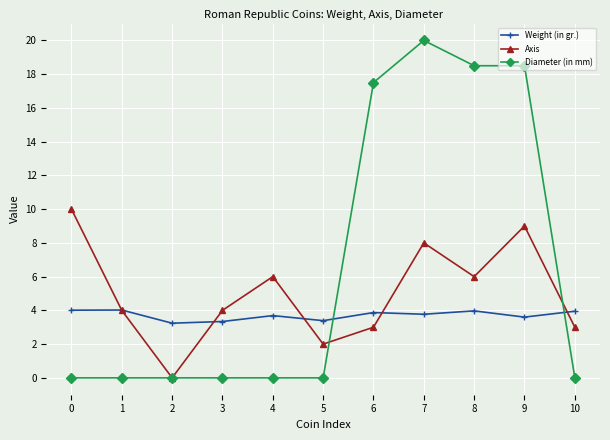

True or false: Diameter (in mm) has a value of 18.5 at 9.

True